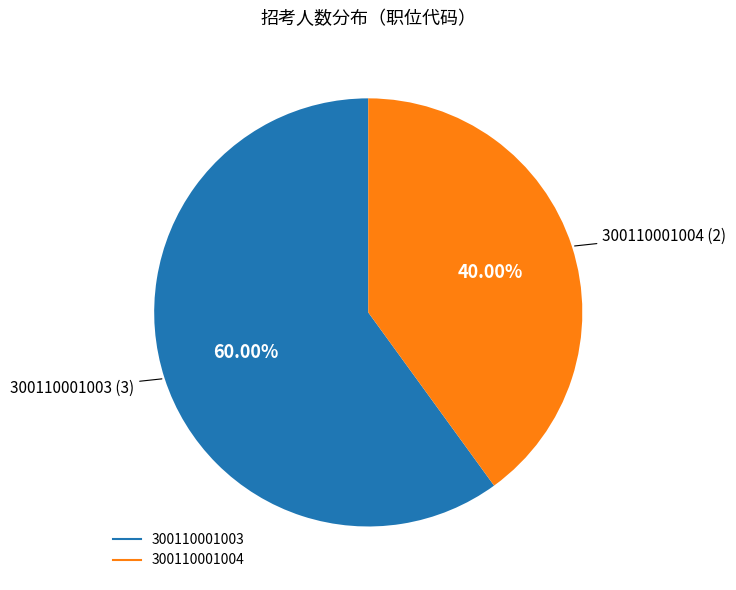

Rank the categories by value from highest to lowest.

300110001003, 300110001004